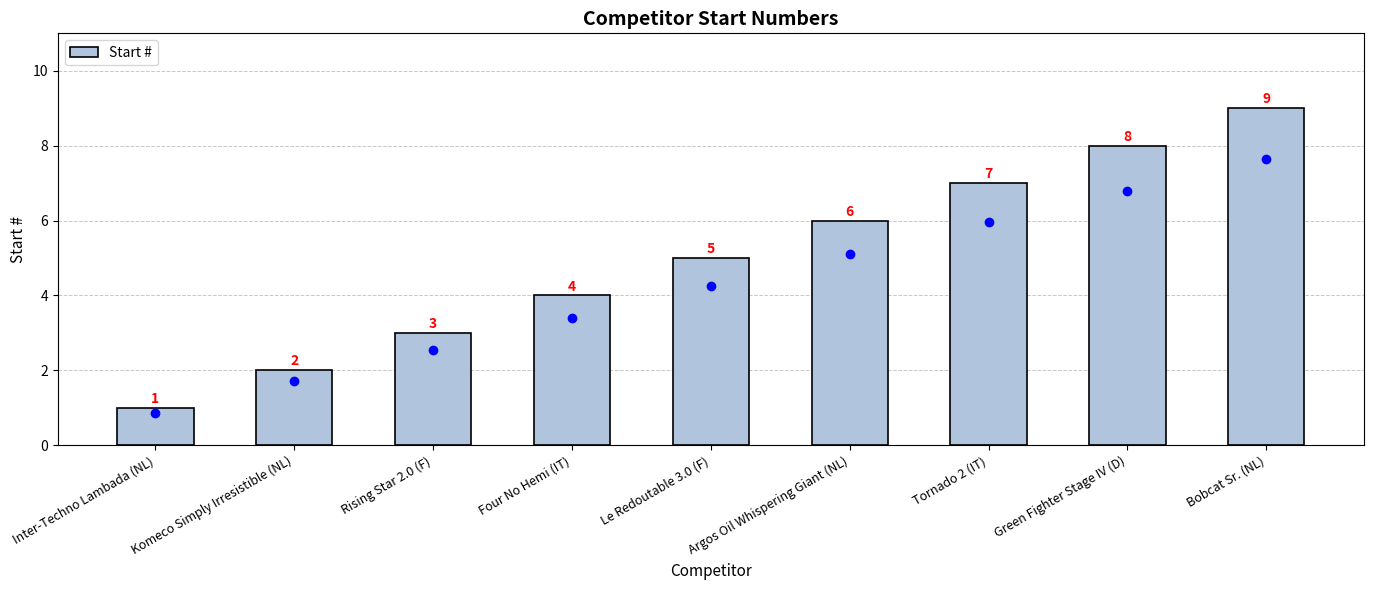

The chart shows a value of 1 at Inter-Techno Lambada (NL). True or false?

True